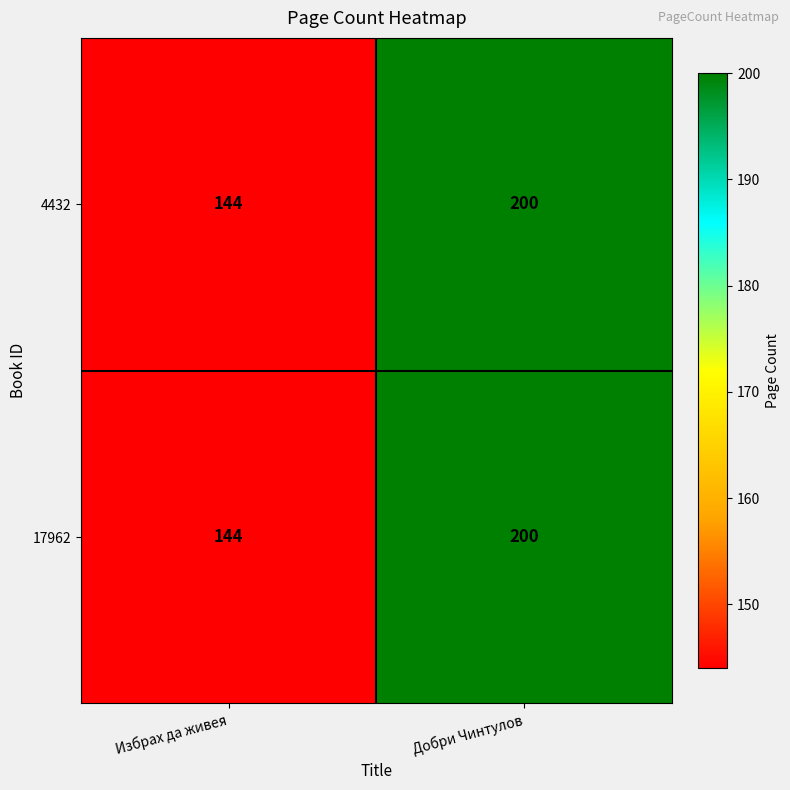

What is the maximum value shown in the chart?

200